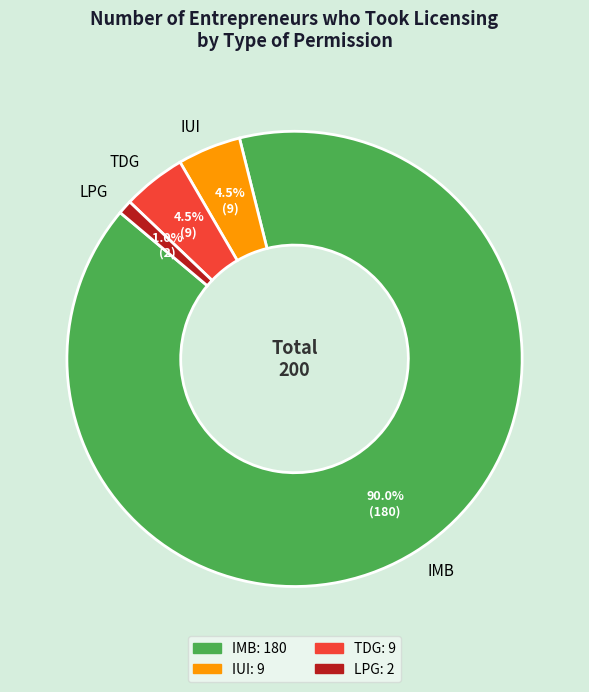

Does any single category account for the majority?

Yes